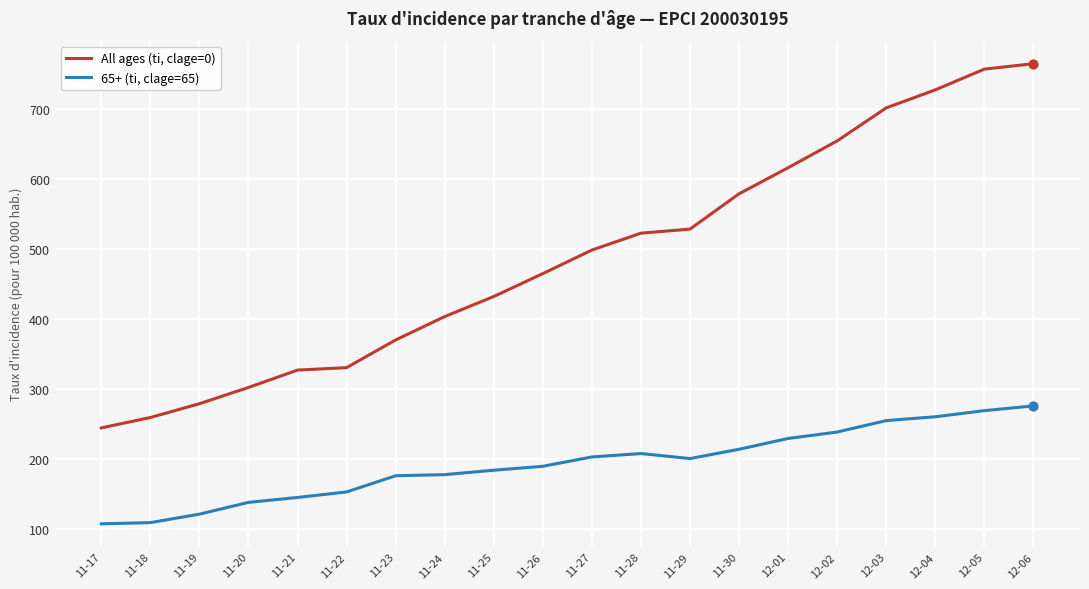

Which series changed the most between 11-20 and 12-04?

All ages (ti, clage=0)